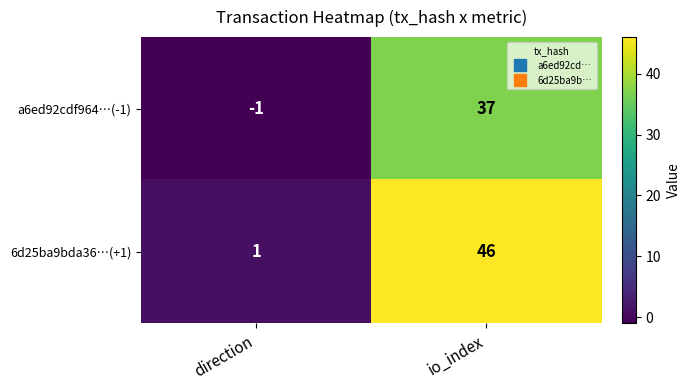

What is the sum of the 6d25ba9bda36…(+1) values at direction and io_index?

47